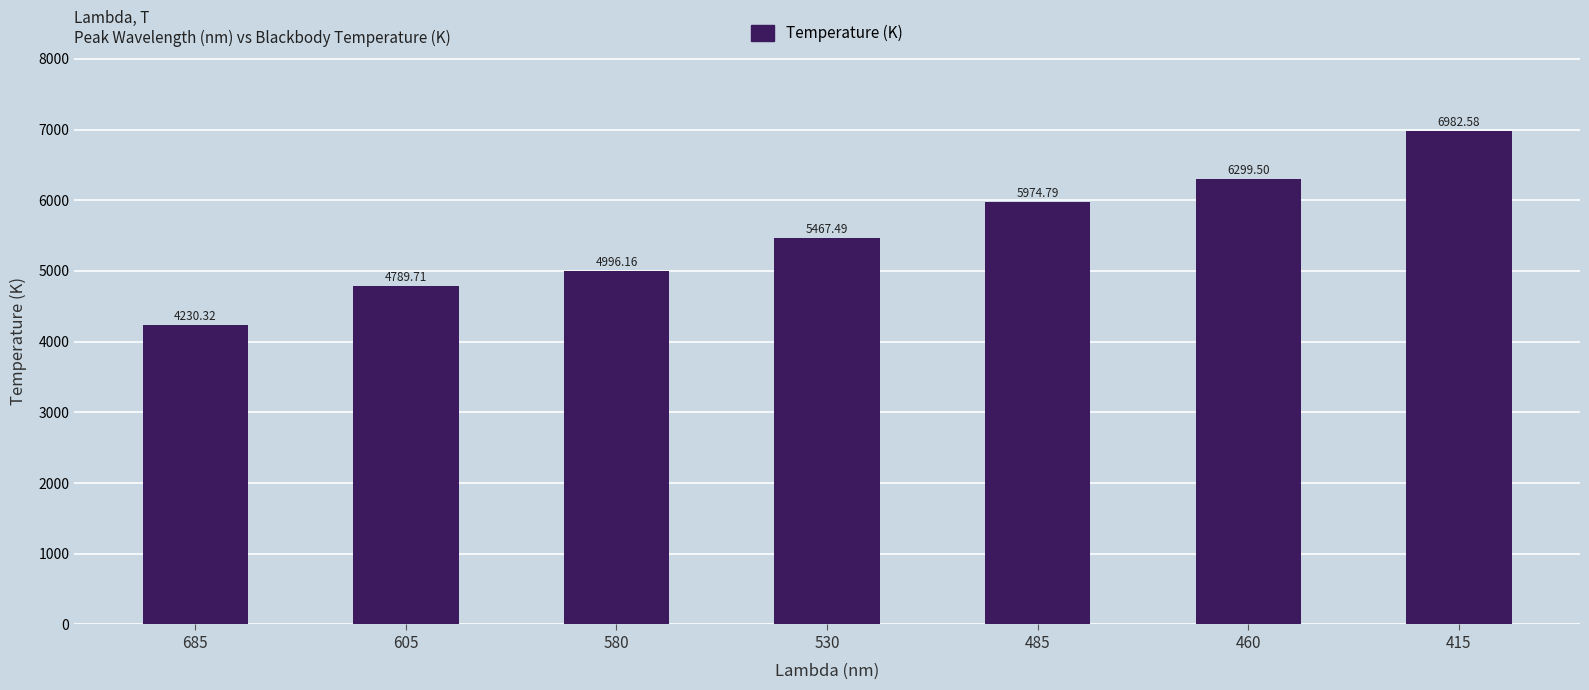

Where does the data first go above 5467?

530